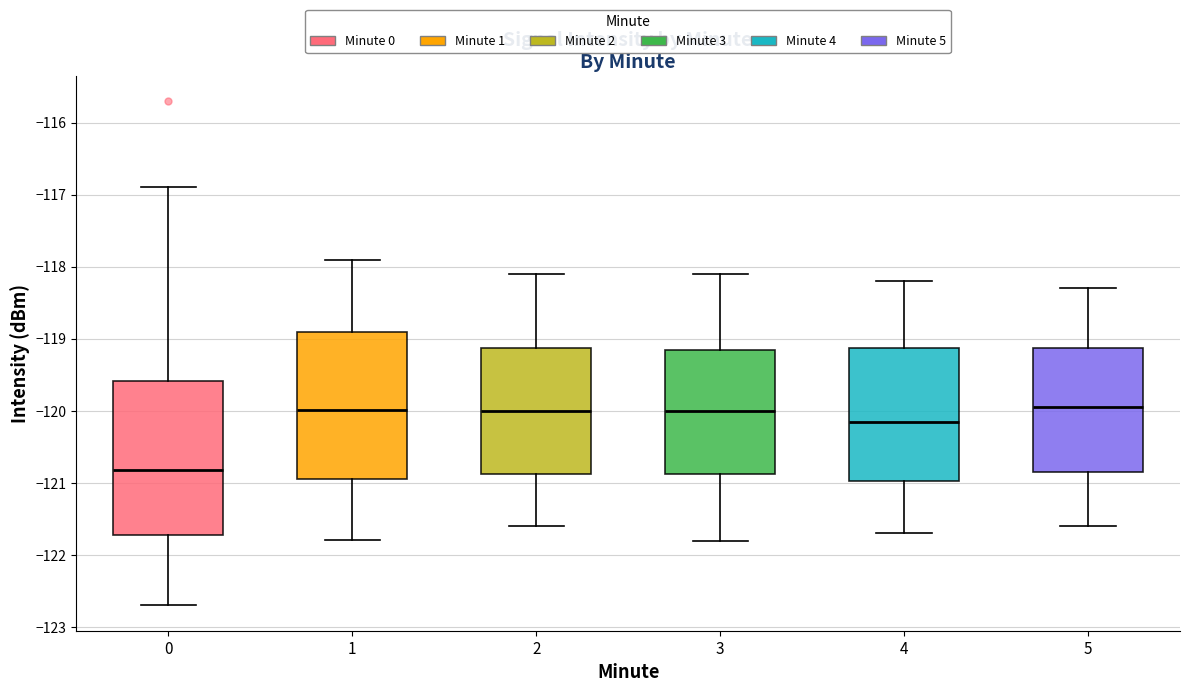

Where does the median line of the box at x = 1 sit on the y-axis? The values are not printed on the chart, so give them approximately, as read against the axis.

-120.0